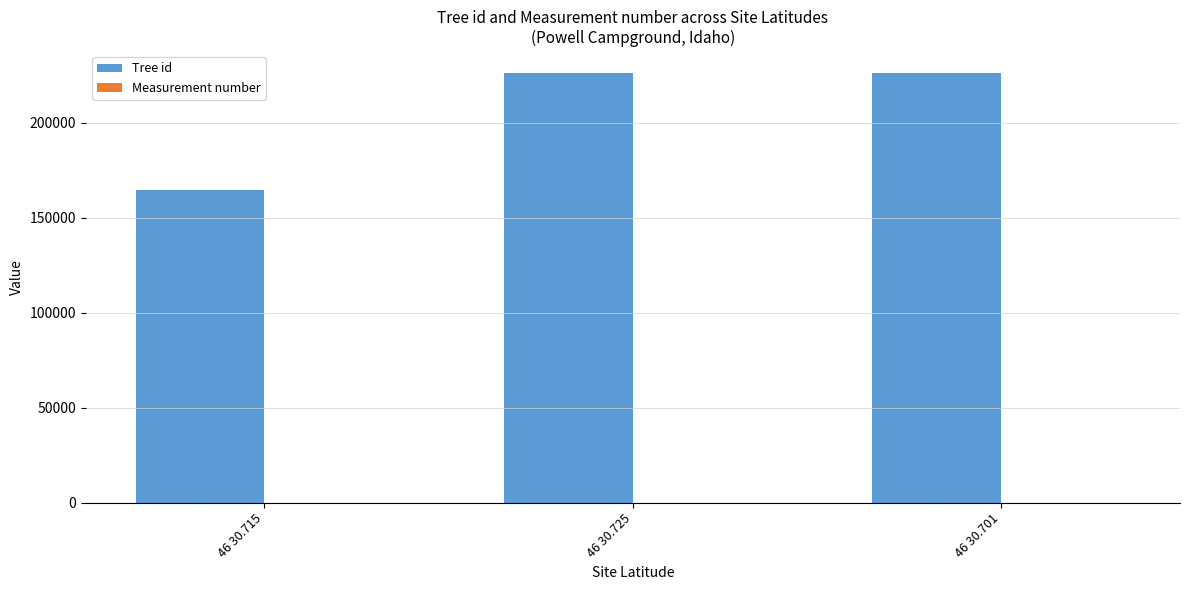

Which series has the largest total across all categories?

Tree id